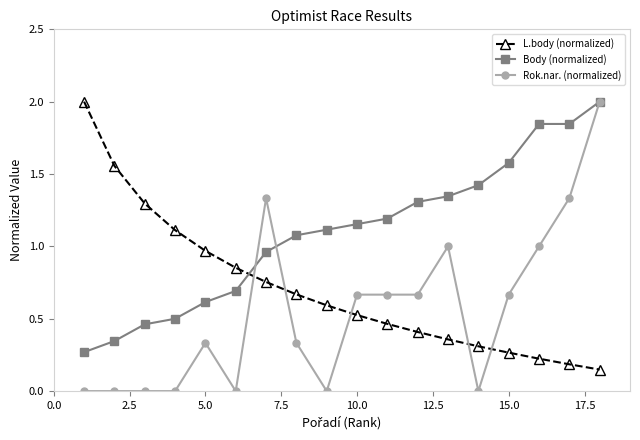

Which series has the largest total across all categories?

Body (normalized)